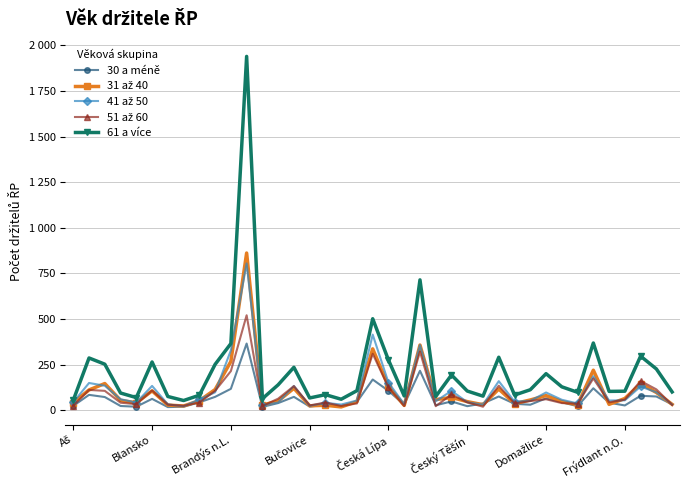

Does the chart have visible grid lines?

Yes